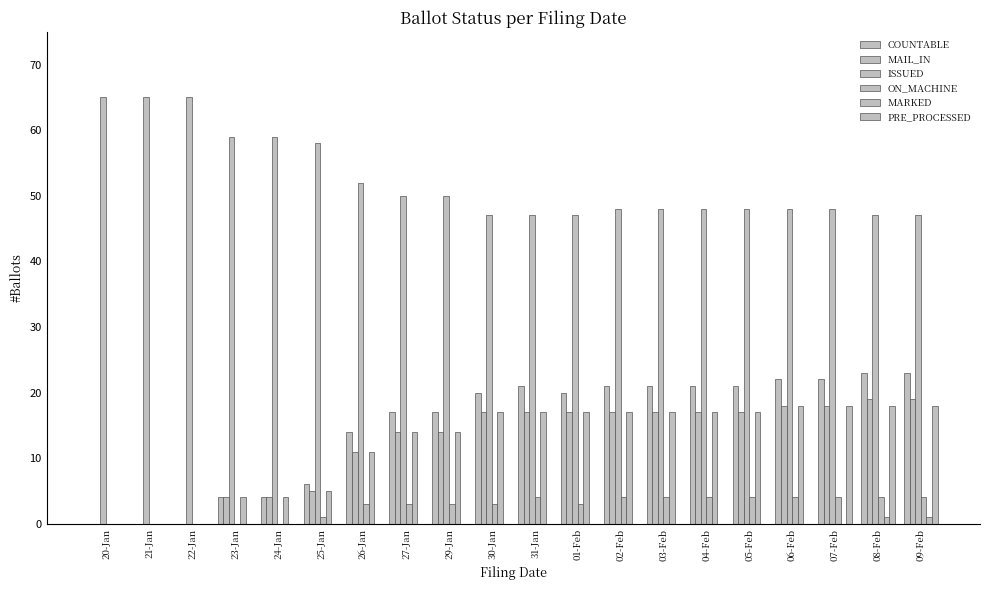

Which series has the largest total across all categories?

ISSUED